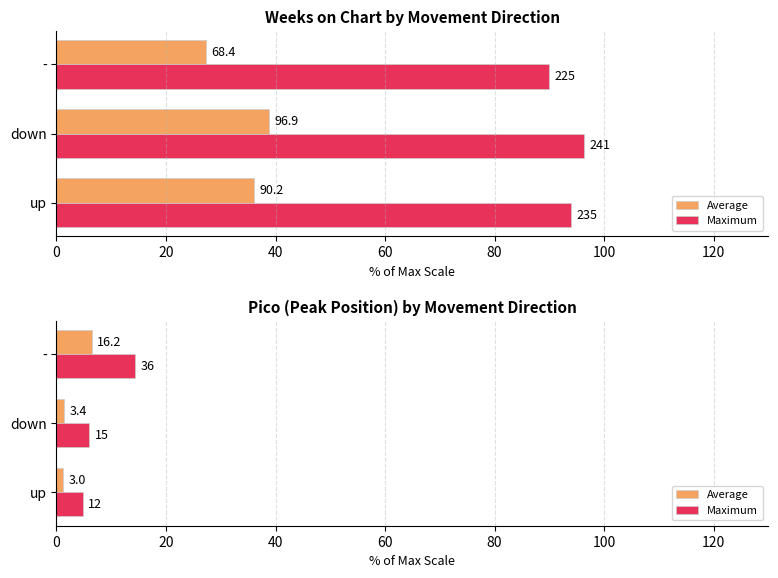

How many values in the Maximum series exceed 6?

1